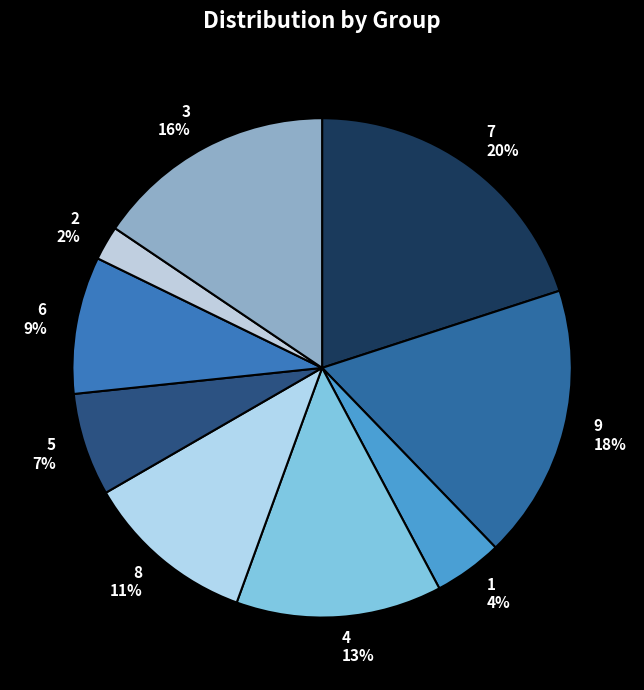

Rank the categories by value from highest to lowest.

7, 9, 3, 4, 8, 6, 5, 1, 2